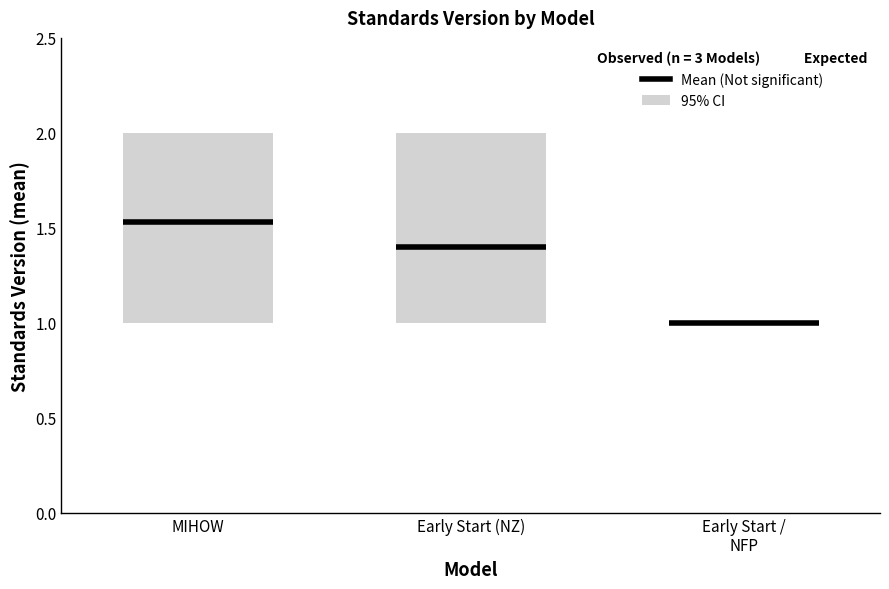

What is the total value across all series at Early Start (New Zealand)?

4.5